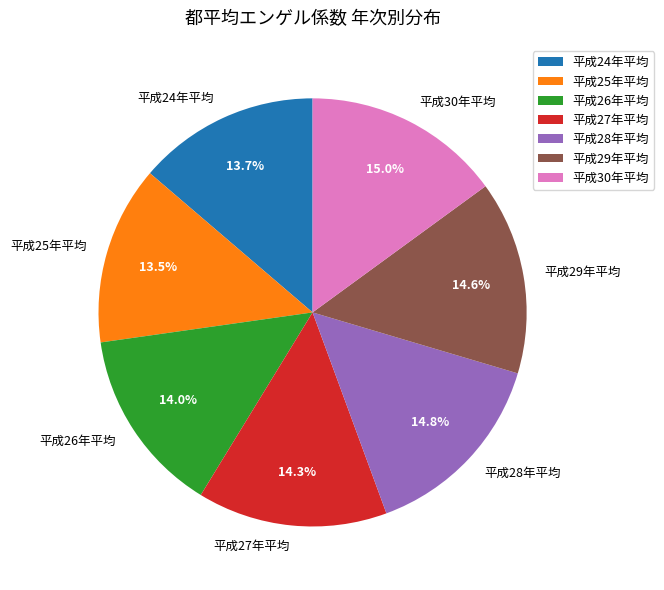

How many slices are in this pie chart?

7